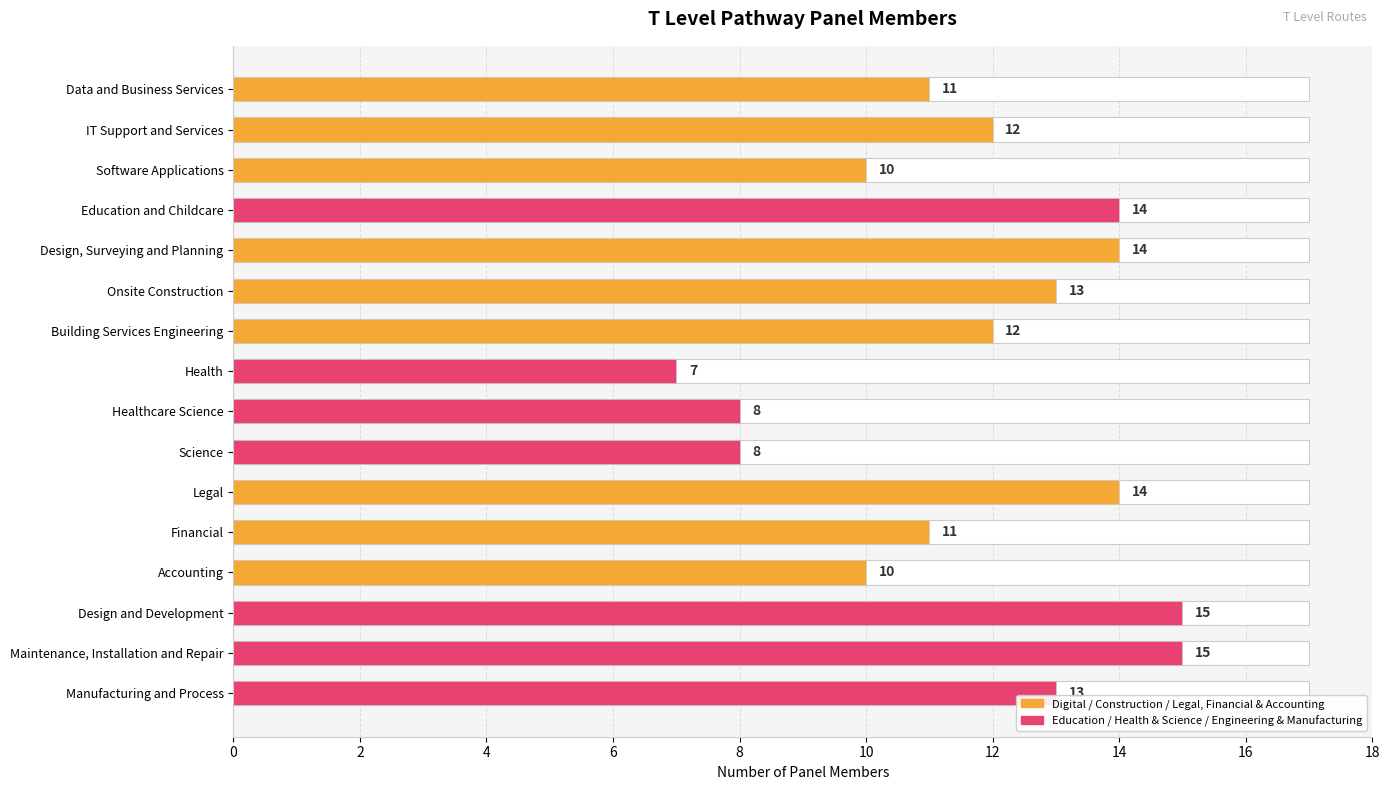

How many bars are there in total?

16